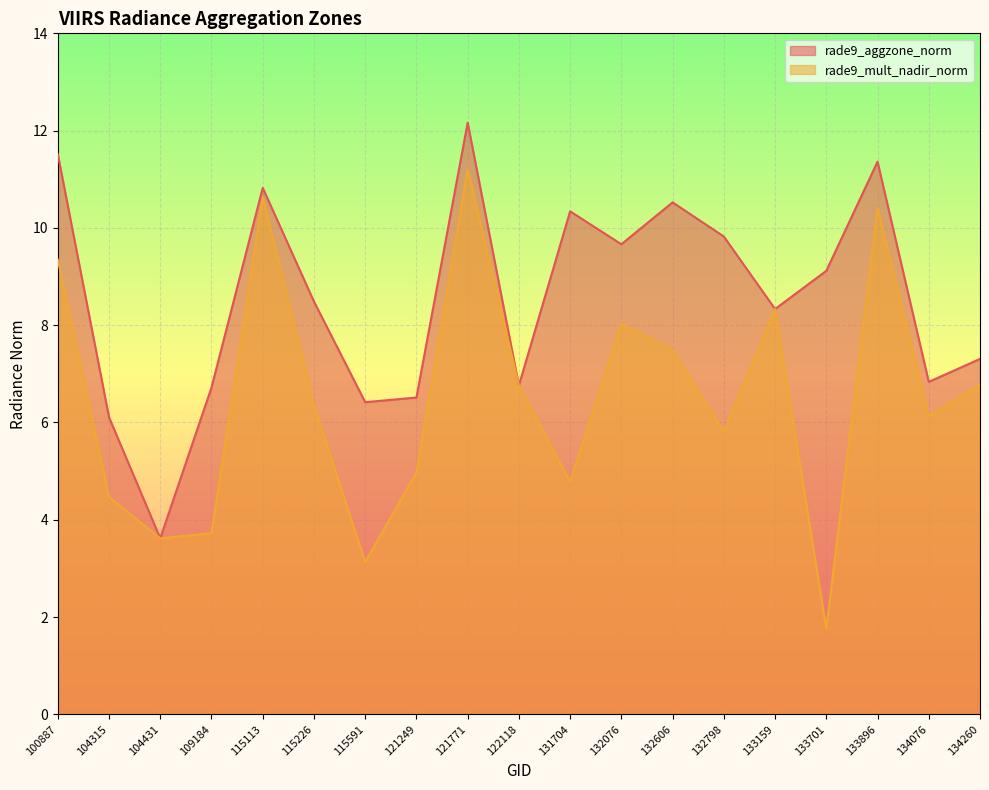

Count the number of categories in the chart.

19